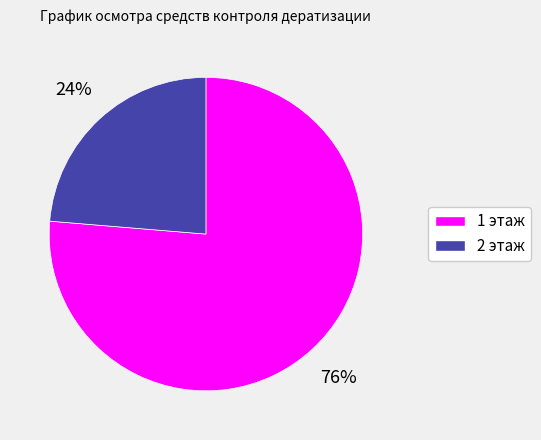

Is it true that 1 этаж is 76% of the pie?

True